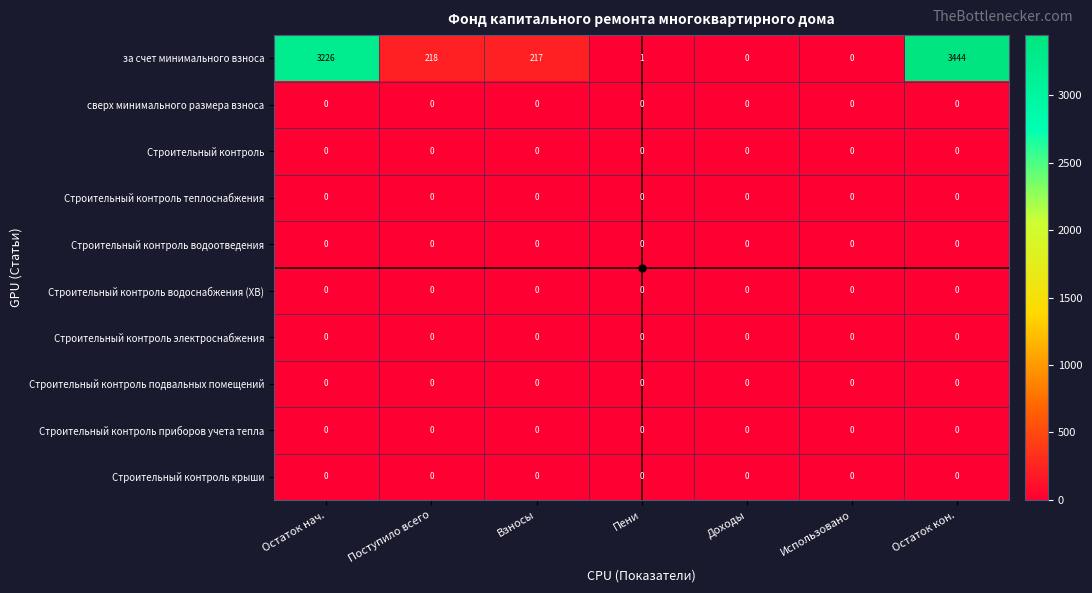

How many distinct data groups are displayed?

10